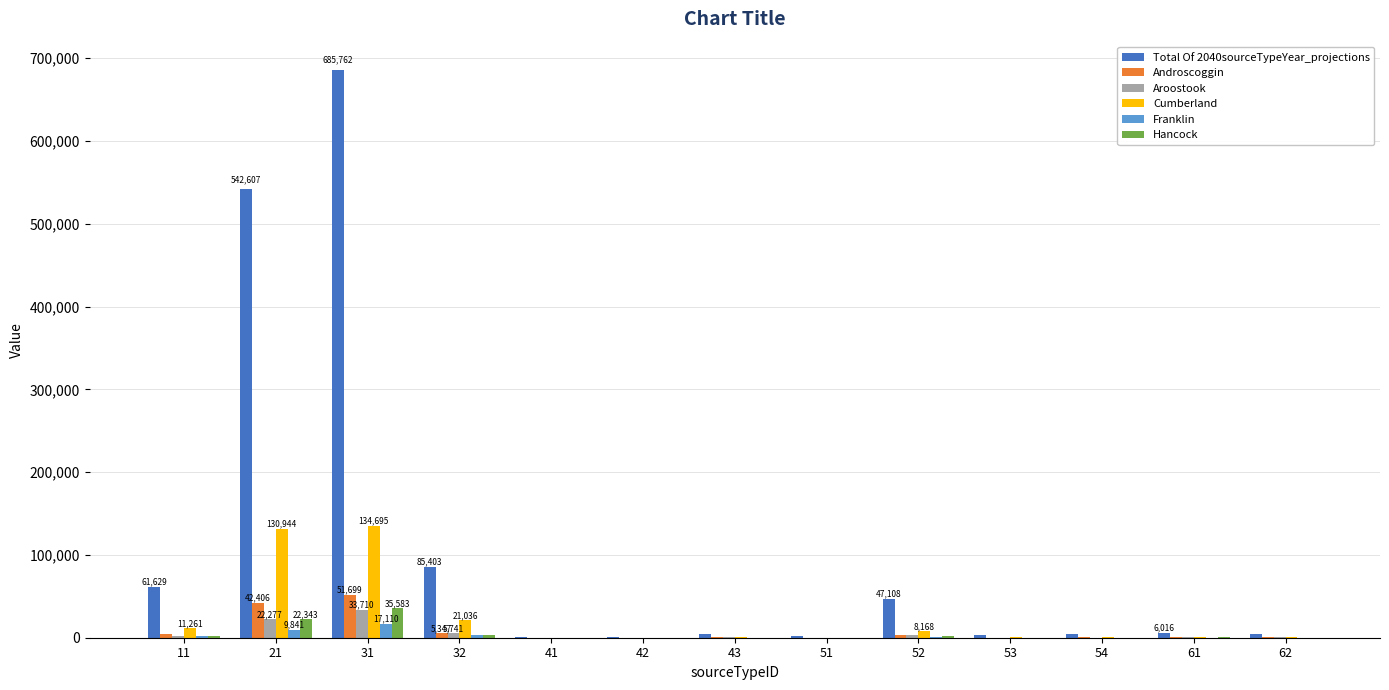

What is the sum of all Hancock values?

67315.8